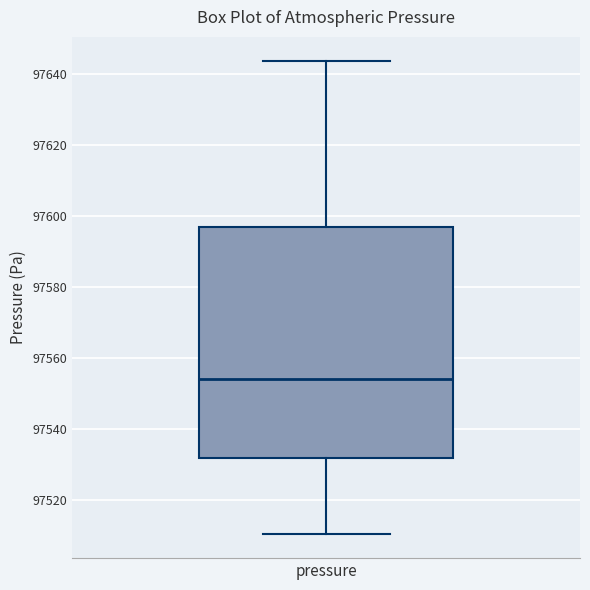

Read this box plot against the y-axis: the position of the median line, the range covered by the box, and the ends of both whiskers. The values are not printed on the chart, so give them approximately, as read against the axis.

median 97554, box 97532 to 97596, whiskers 97510 to 97644